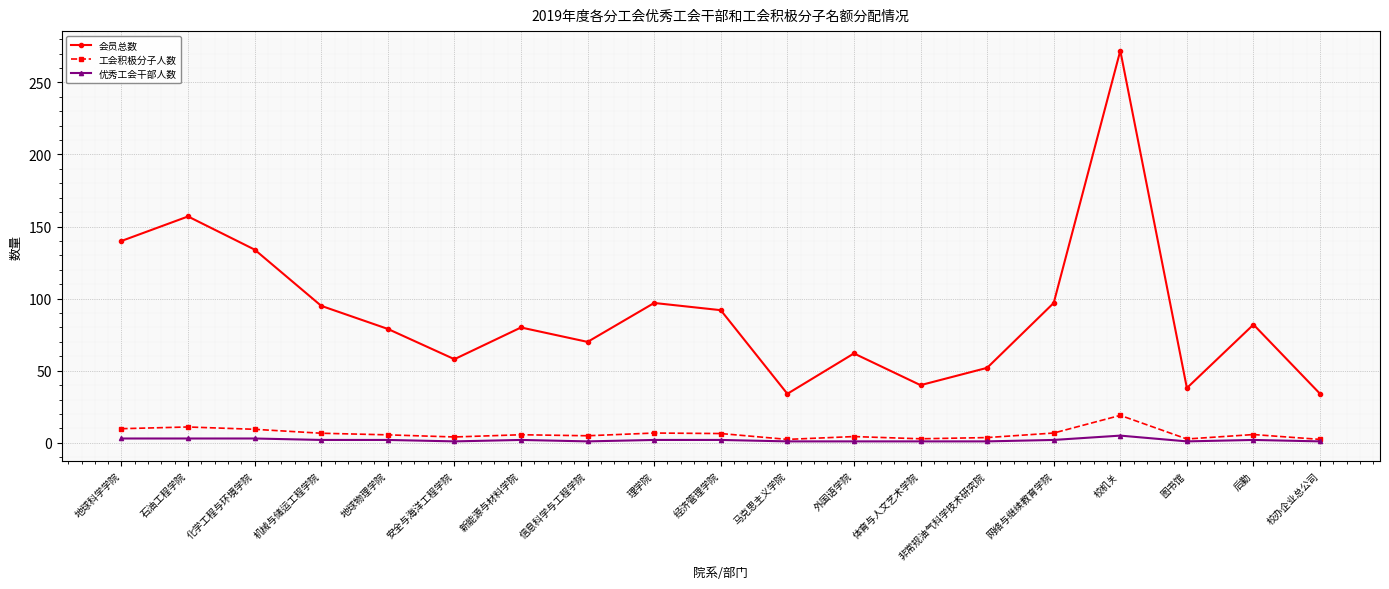

What is the difference between the 工会积极分子人数 values at 图书馆 and 体育与人文艺术学院?

0.1